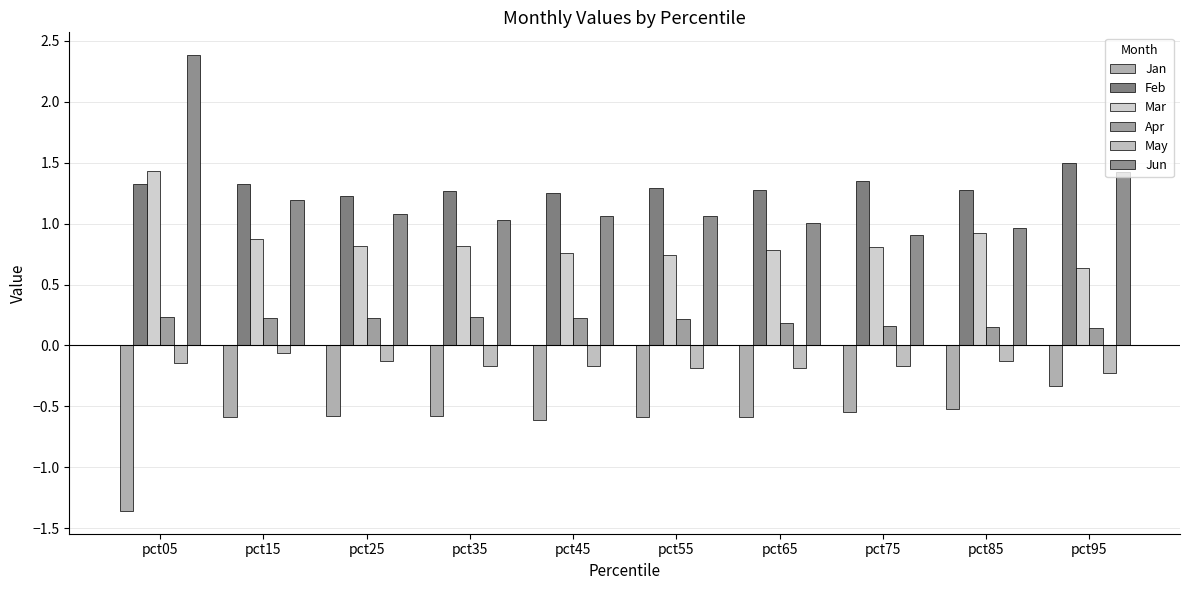

What is the difference between the second highest and minimum values in the Feb series?

0.1